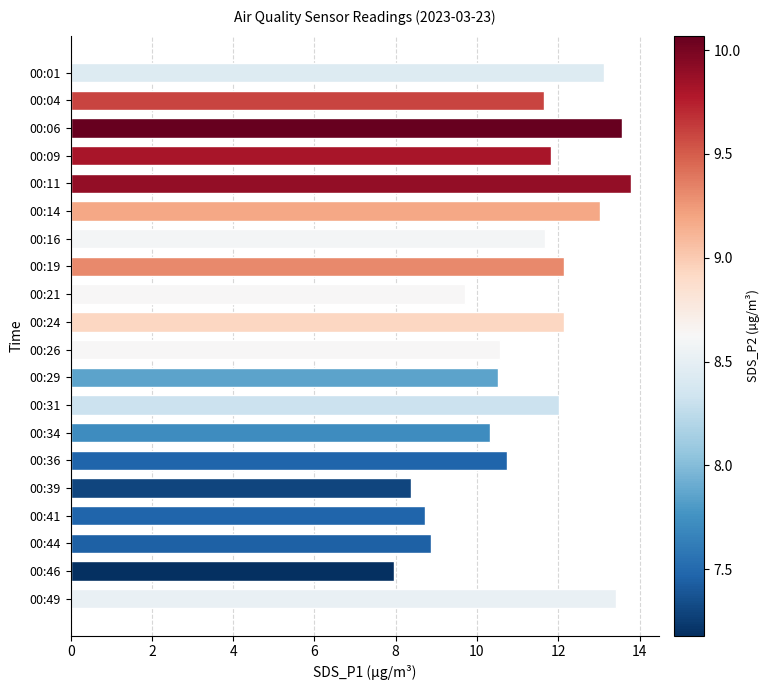

What is the average value?

11.2